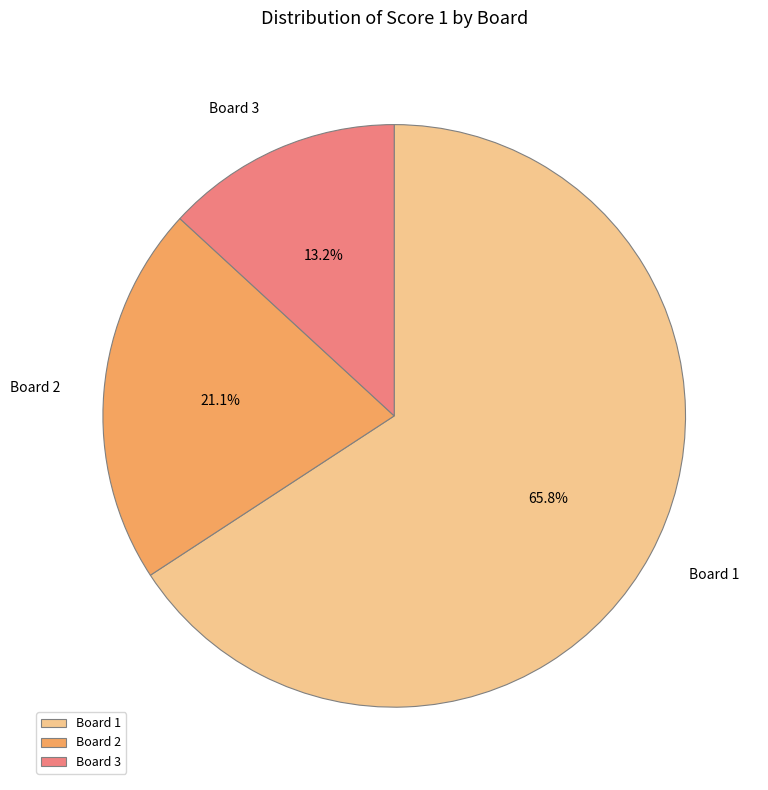

To the nearest percent, what is the average slice percentage?

33%